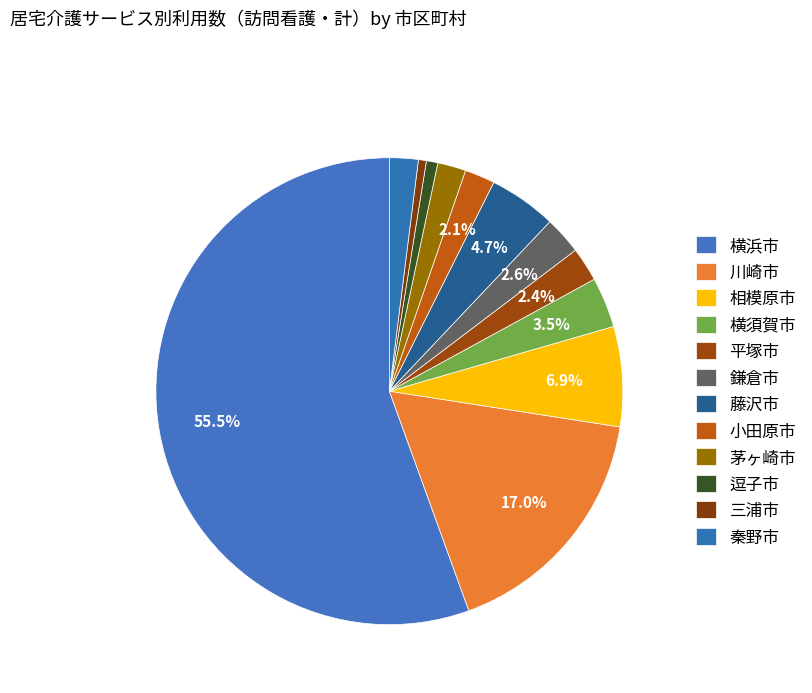

Which category has the biggest portion of the pie?

横浜市